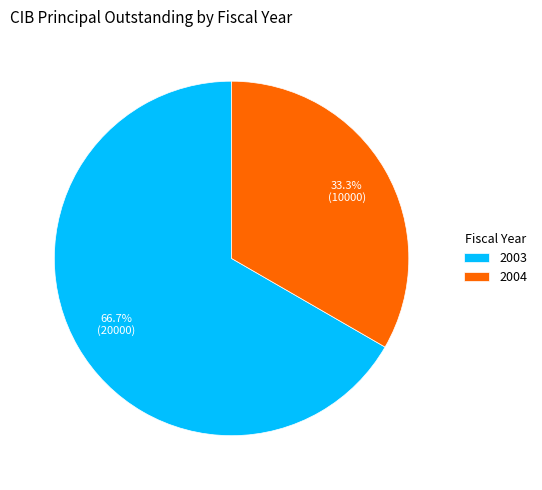

Which slice represents more than half of the pie?

2003